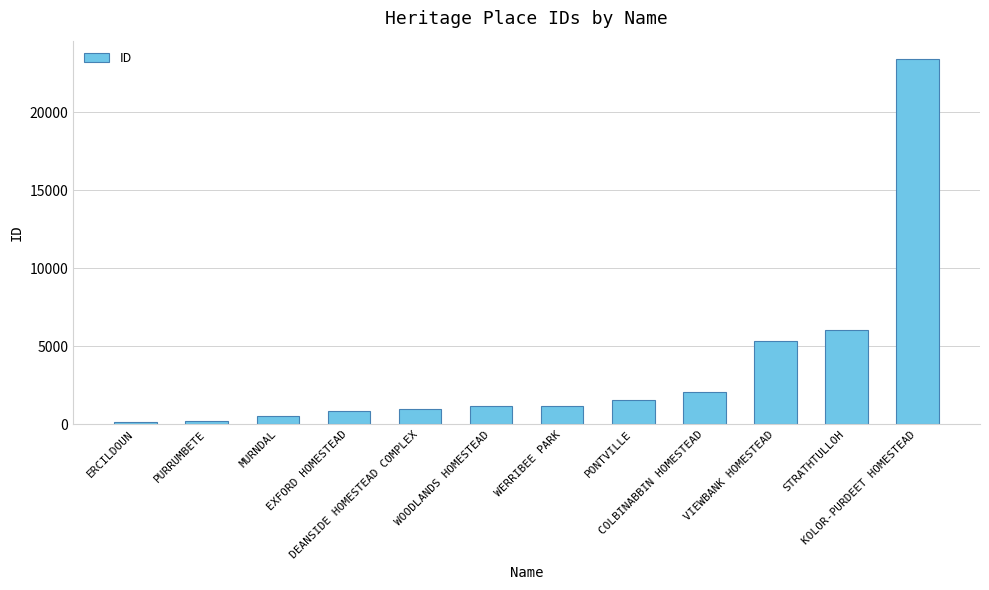

Approximately how many times larger is the value at STRATHTULLOH compared to DEANSIDE HOMESTEAD COMPLEX?

6.1